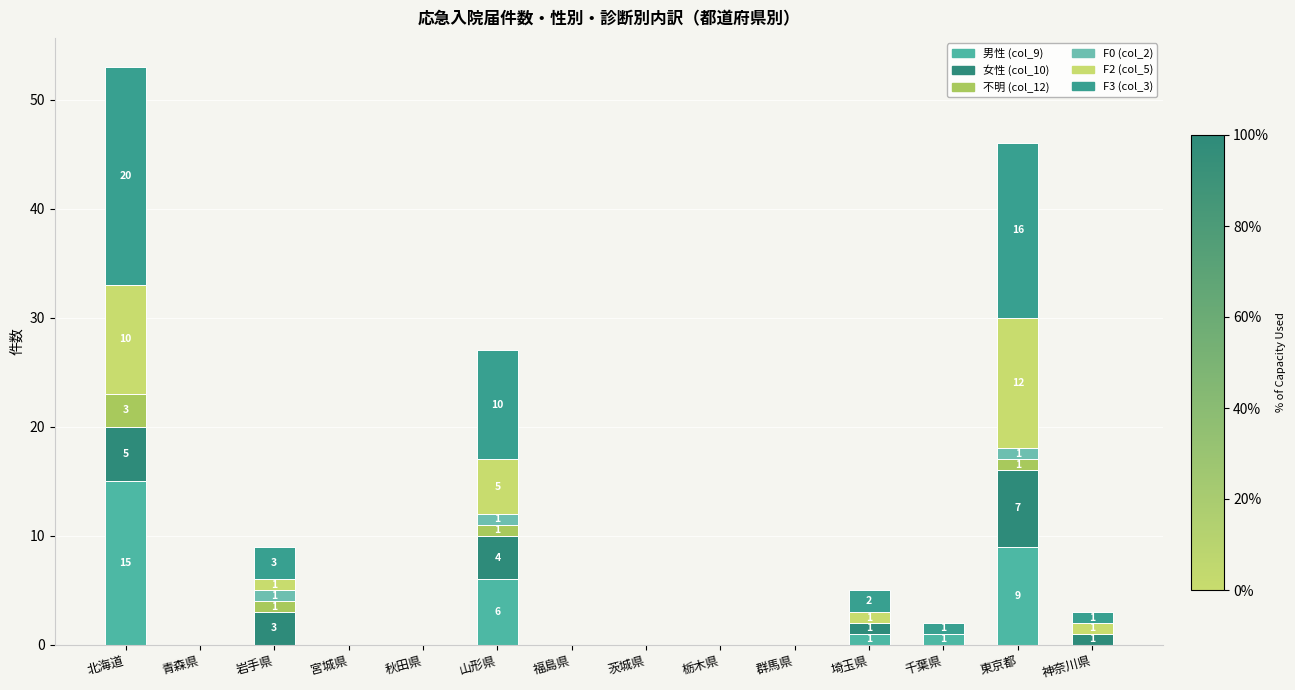

The F0 (col_2) series shows 0 at 青森県. True or false?

True